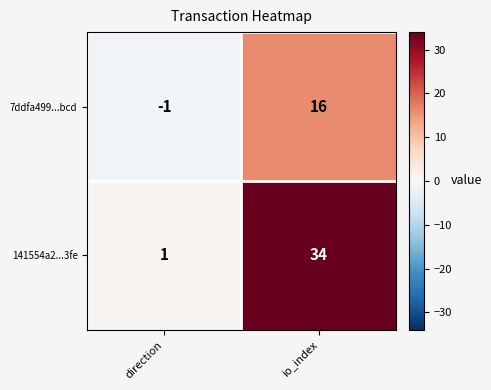

Rank the series by their maximum value, from lowest to highest.

7ddfa499...bcd, 141554a2...3fe